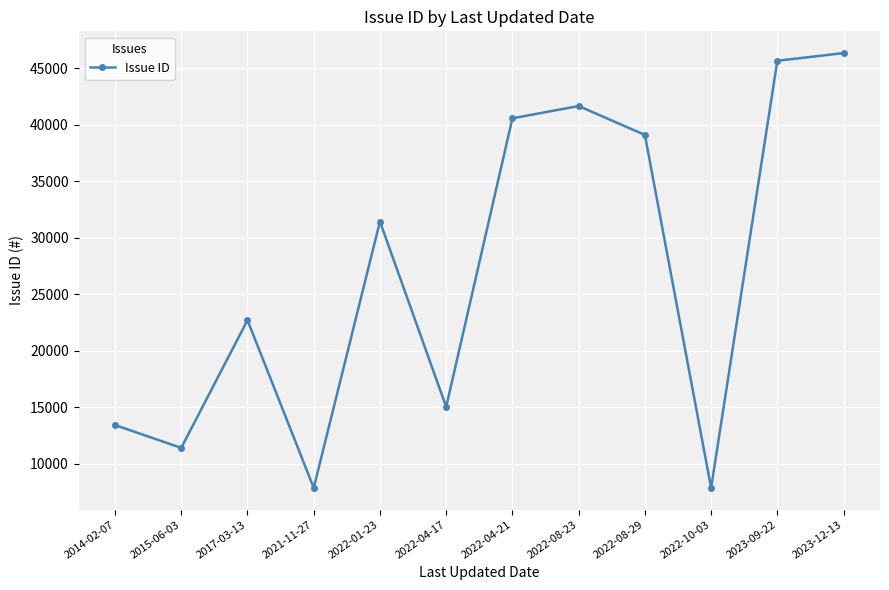

True or false: the data has more than 0 interior local peaks.

True